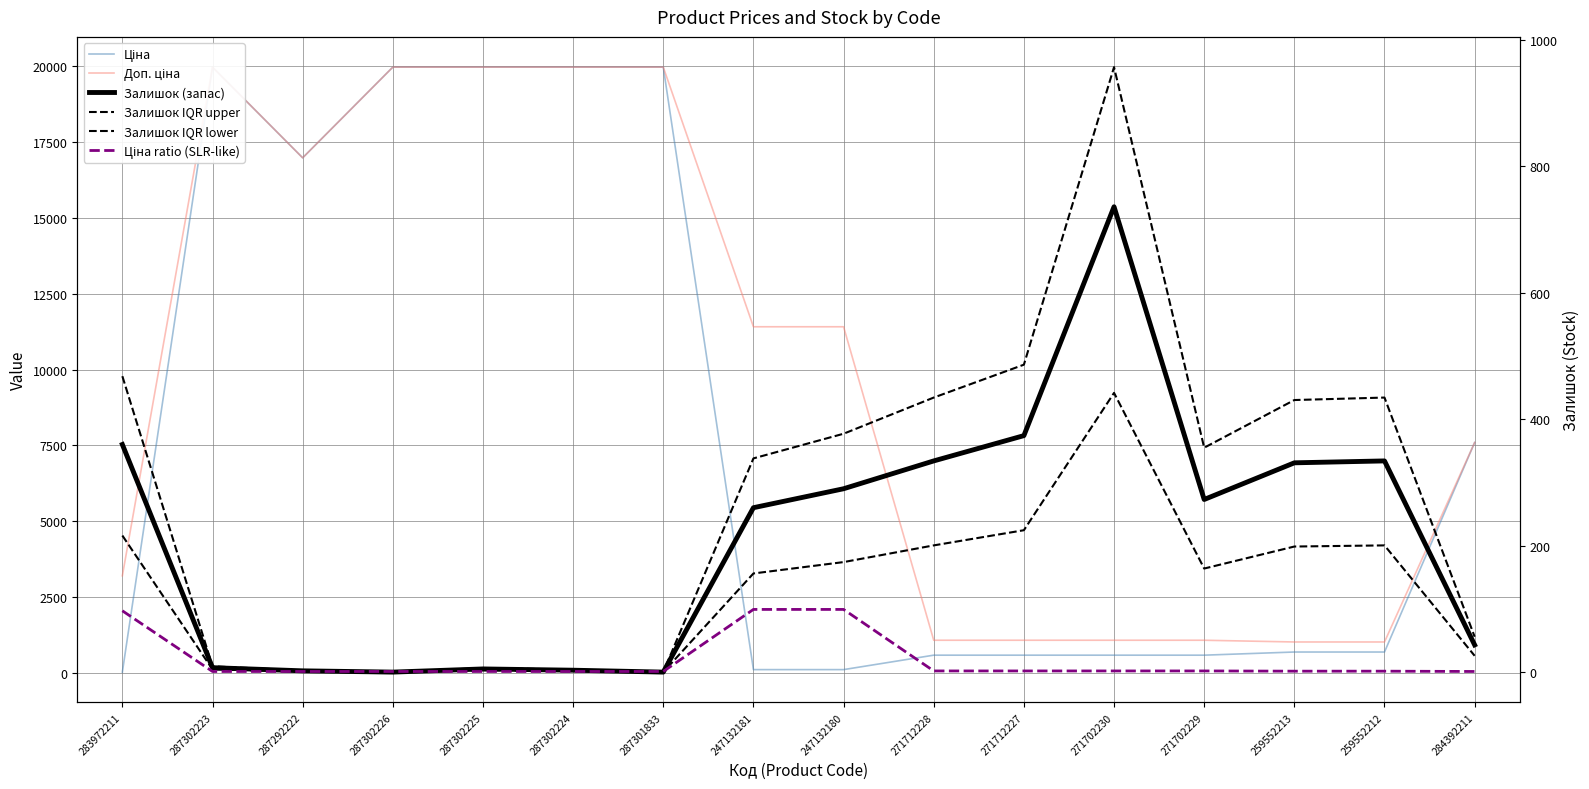

What is the total value across all series at 287302225?

39943.8